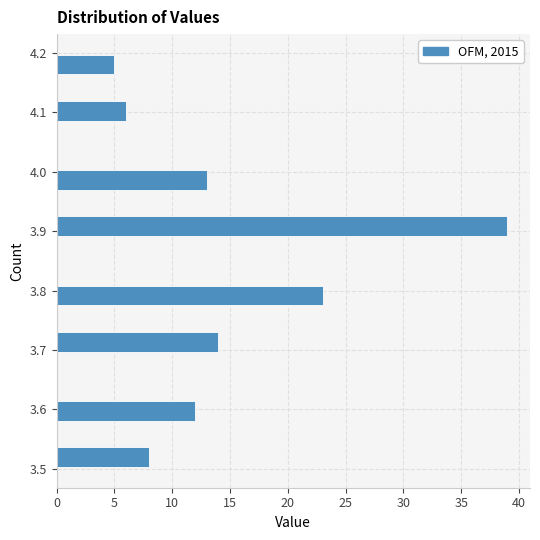

Read against the y-axis, roughly where is the centre of the longest bar?

3.91